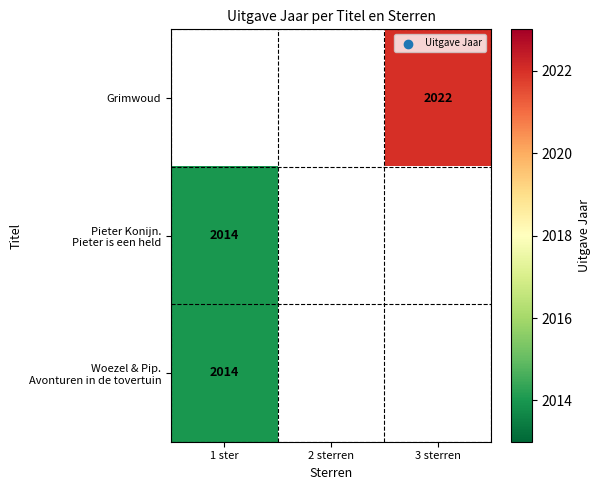

What is the minimum value for Woezel & Pip. Avonturen in de tovertuin?

2014.0